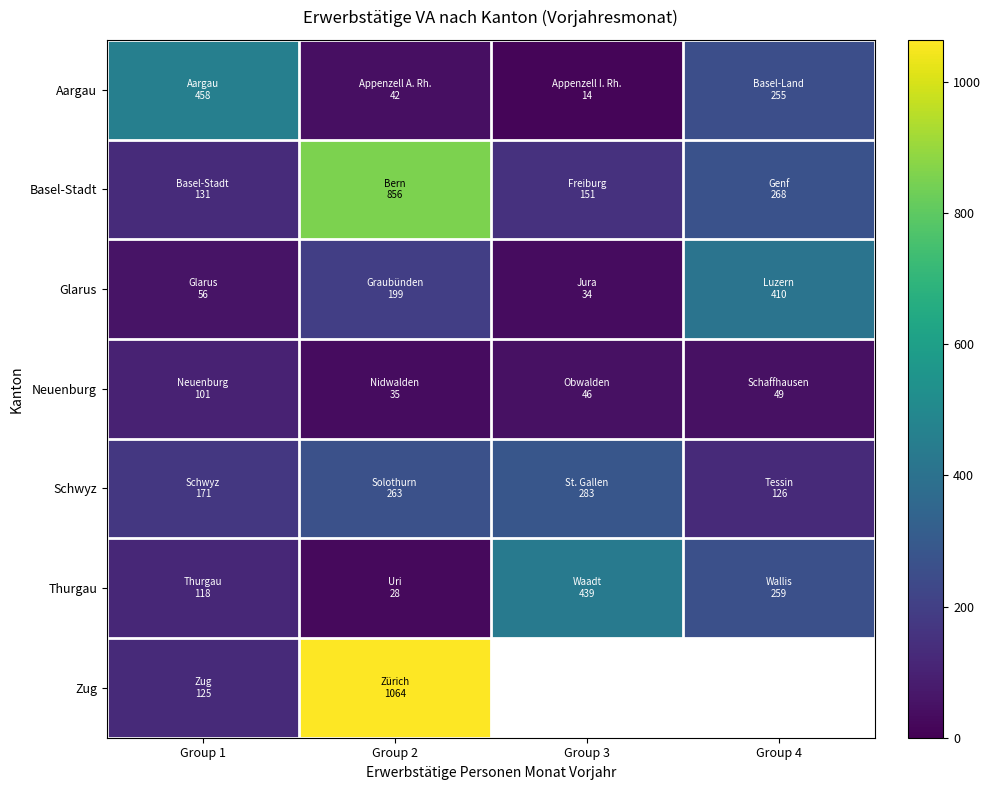

Count the number of categories in the chart.

4